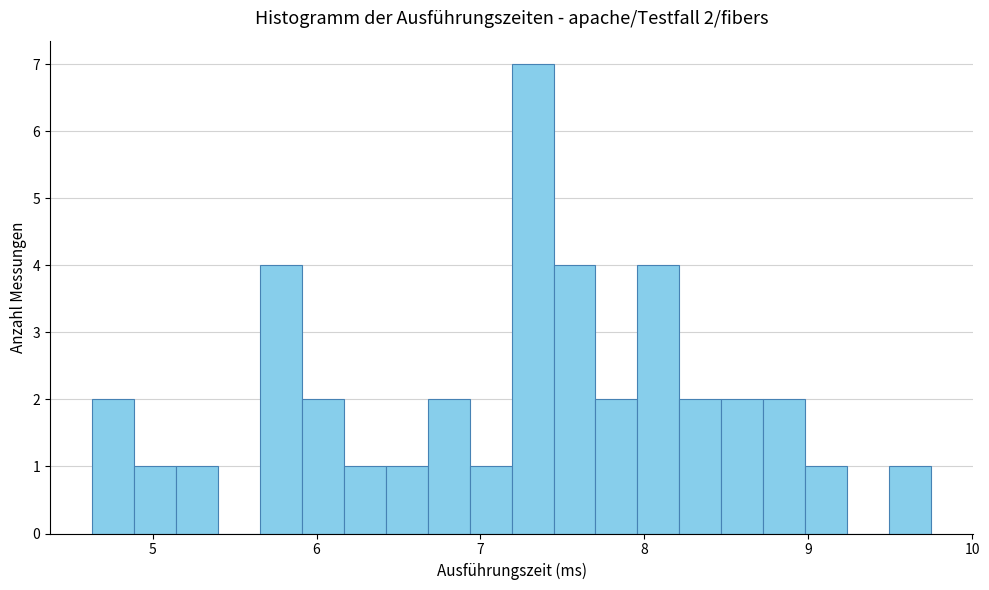

Read against the x-axis, roughly where is the centre of the tallest bar?

7.3